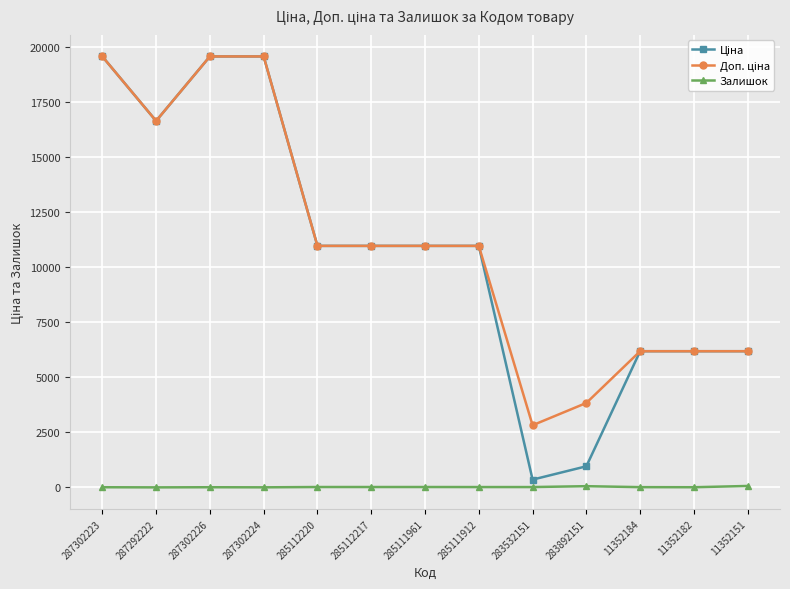

Where does the Залишок series first go above 15?

285112220